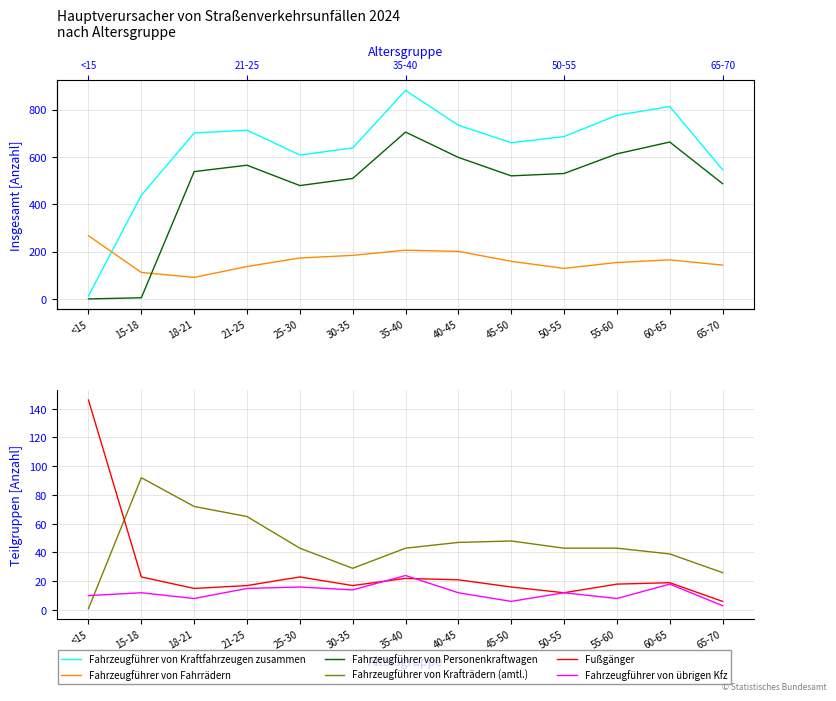

Which series has the largest total across all categories?

Fahrzeugführer von Kraftfahrzeugen zusammen